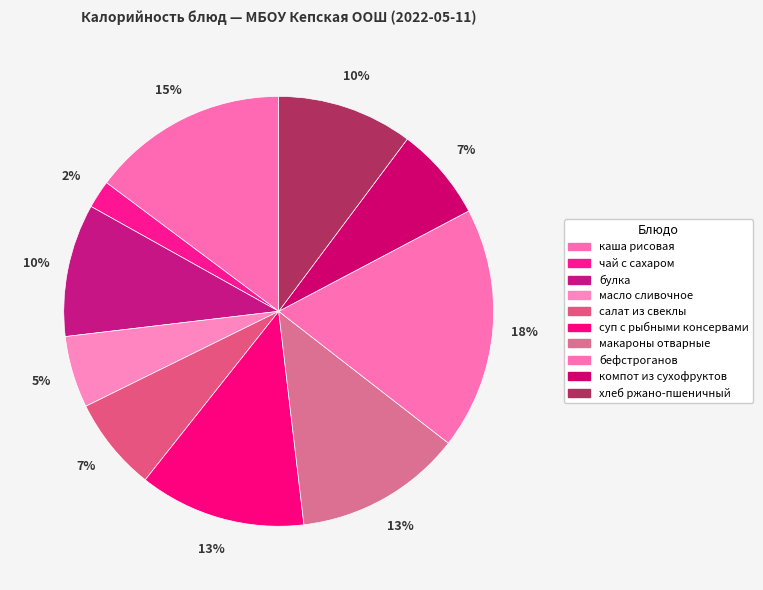

Which category has the smallest portion of the pie?

чай с сахаром